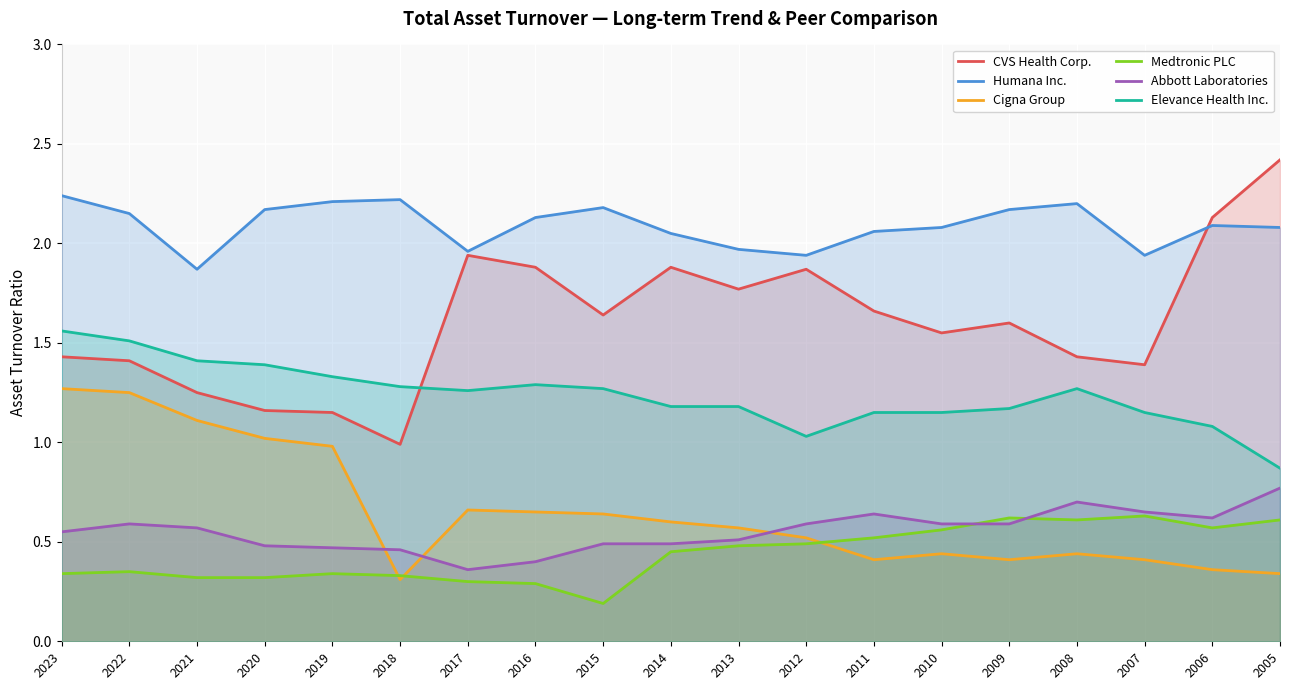

Which label corresponds to the smallest value in the chart?

2015